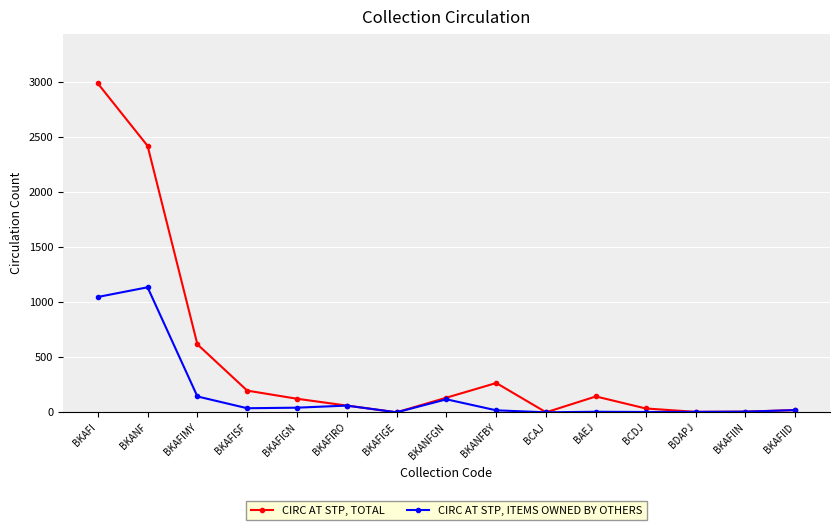

Which series has the largest range (max minus min)?

CIRC AT STP, TOTAL